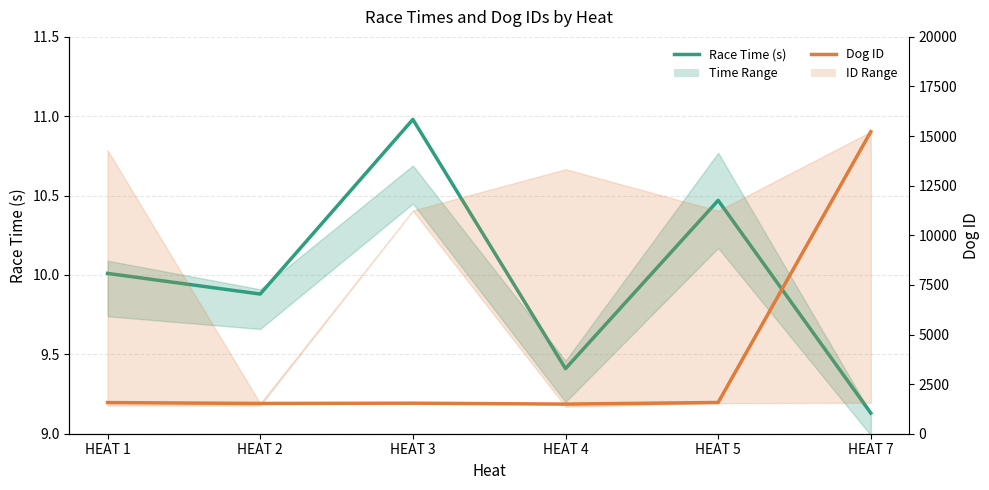

What is the average value of the Race Time (s) series?

10.0